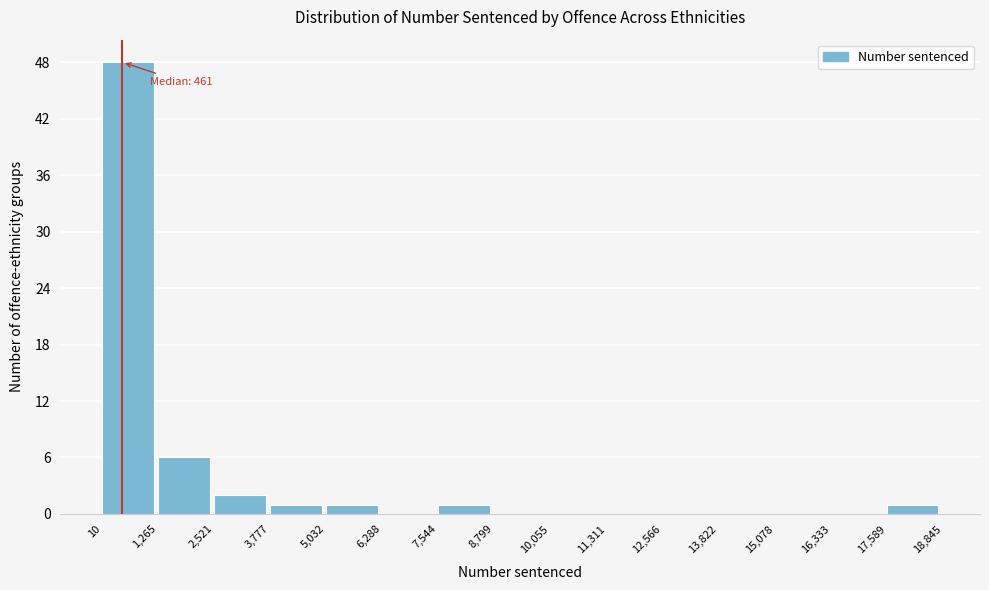

Which range on the x-axis has the tallest bar?

10 to 1,265